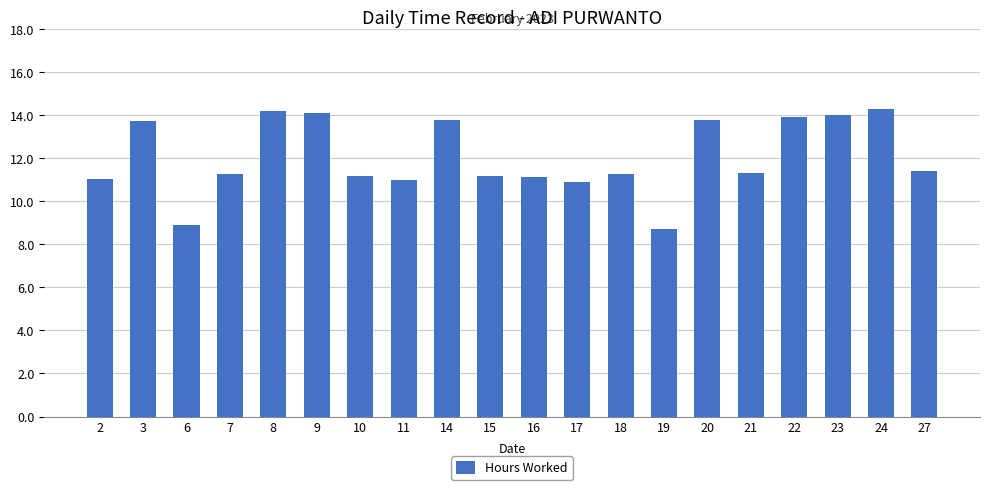

Count the number of categories in the chart.

20